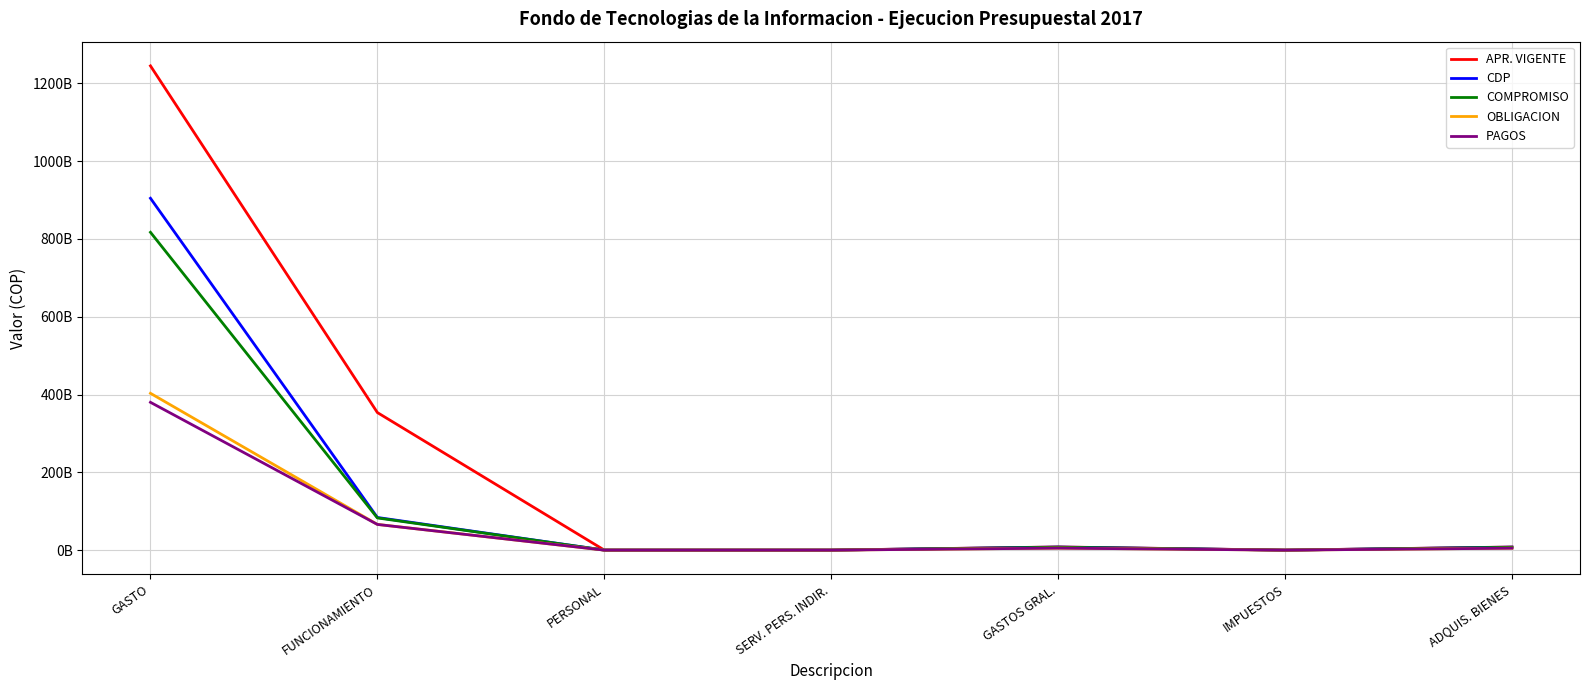

At which label does OBLIGACION first exceed 5193901298?

GASTO